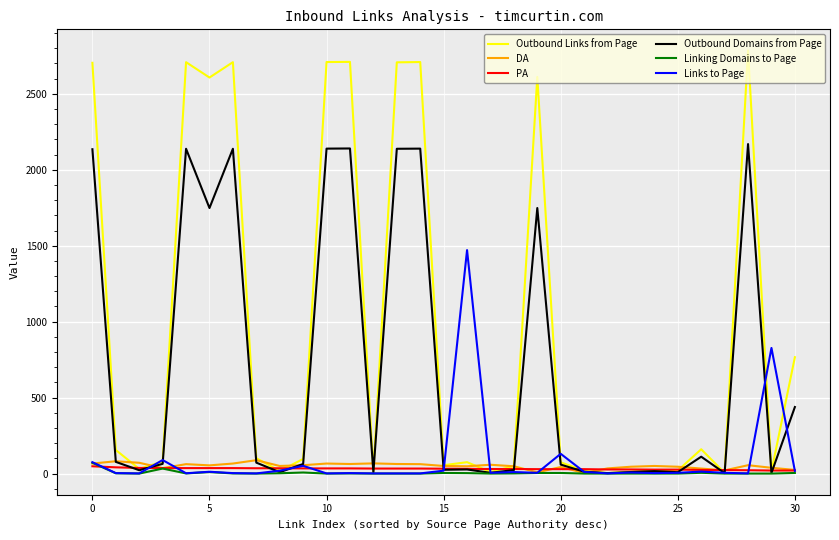

What is the maximum value for DA?

88